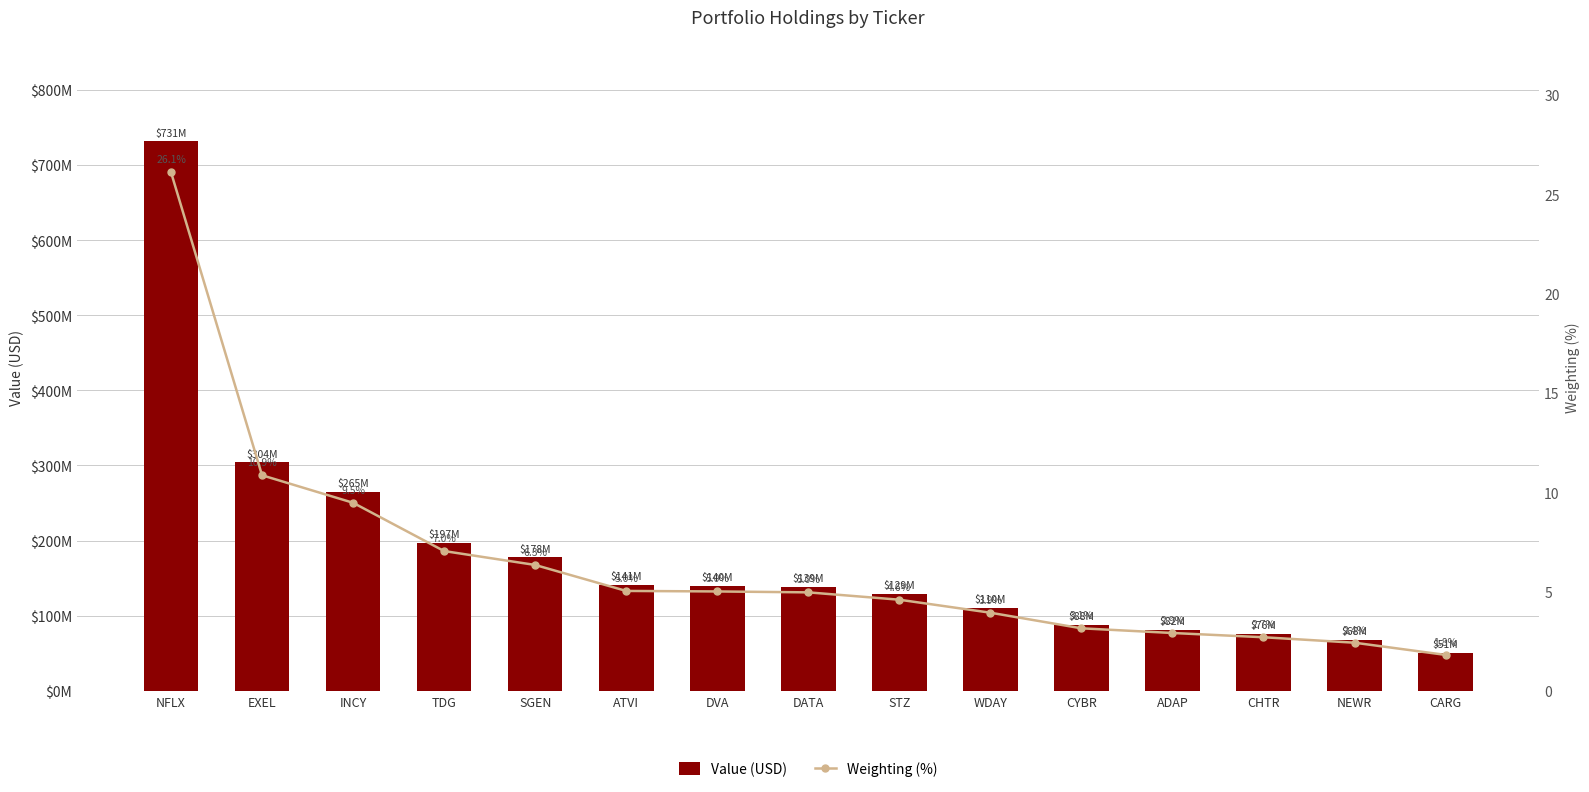

What is the sum of the Weighting (%) values at EXEL and TDG?

17.9